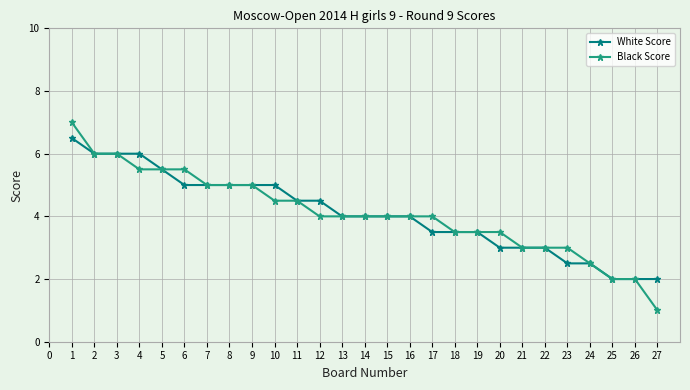

Count the number of data series in this chart.

2